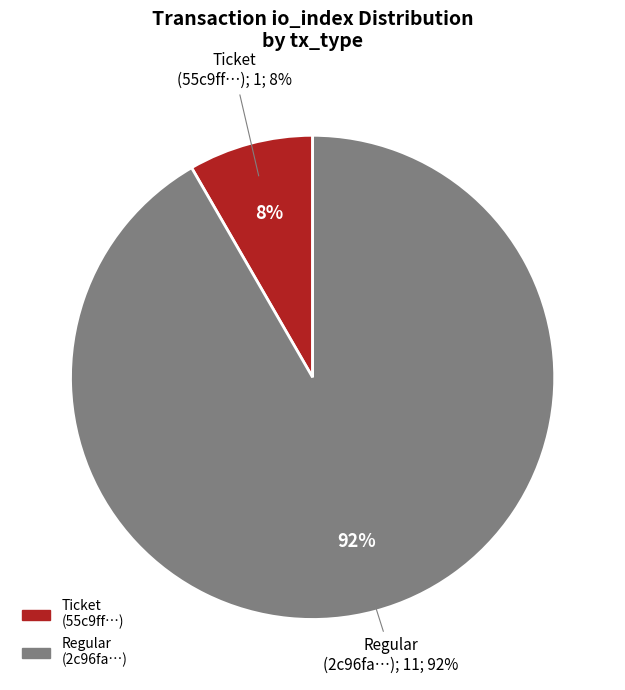

Count the number of slices in the pie.

2